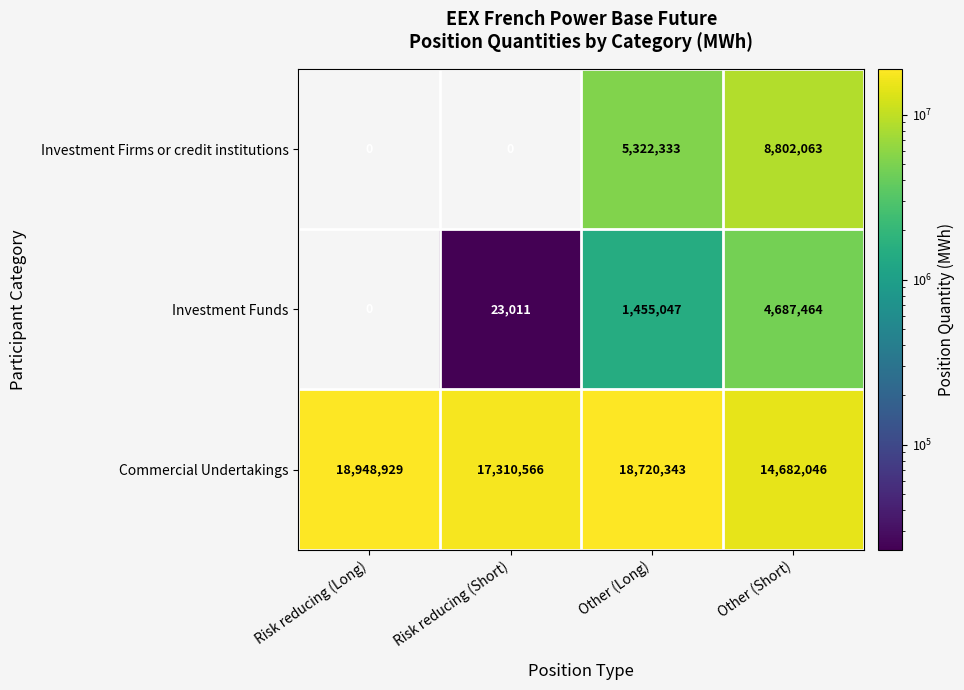

At Other (Long), list the series in order from largest to smallest.

Commercial Undertakings, Investment Firms or credit institutions, Investment Funds